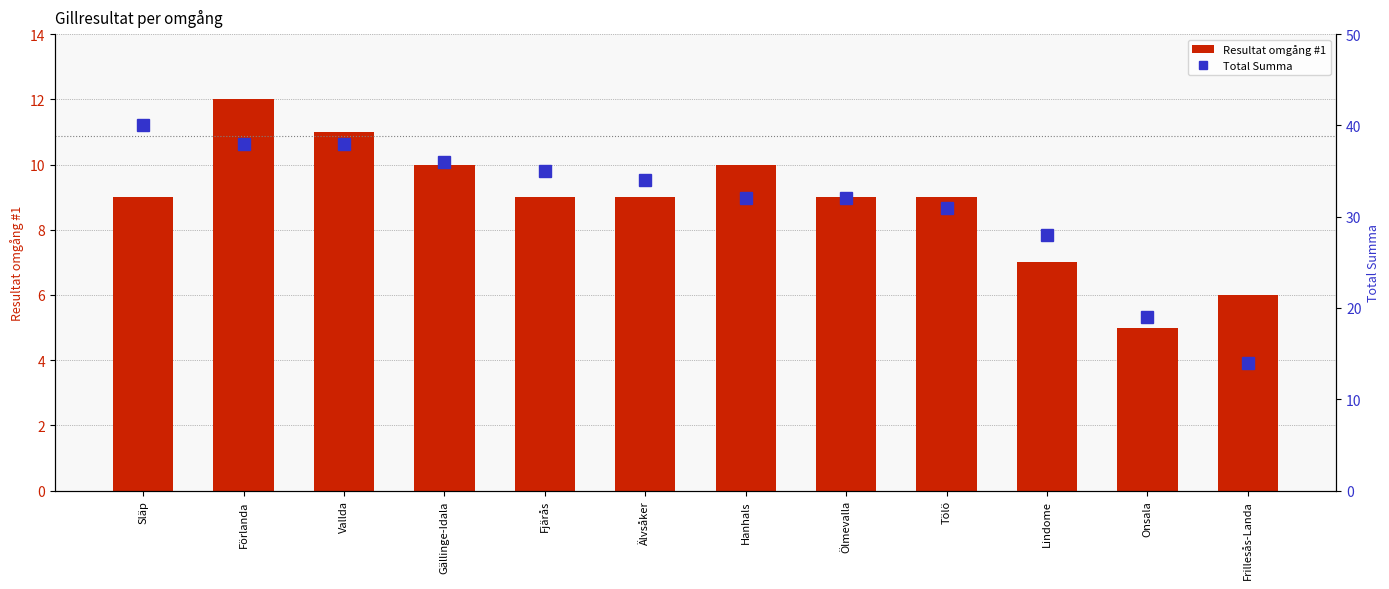

What are all the series names shown in the legend?

Resultat omgång #1, Total Summa